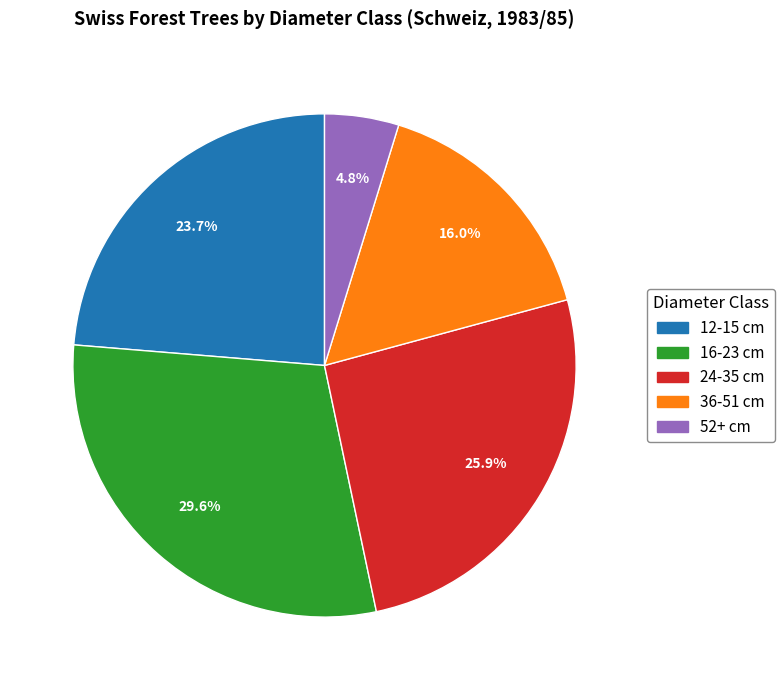

Which has a higher value, 12-15 cm or 16-23 cm?

16-23 cm